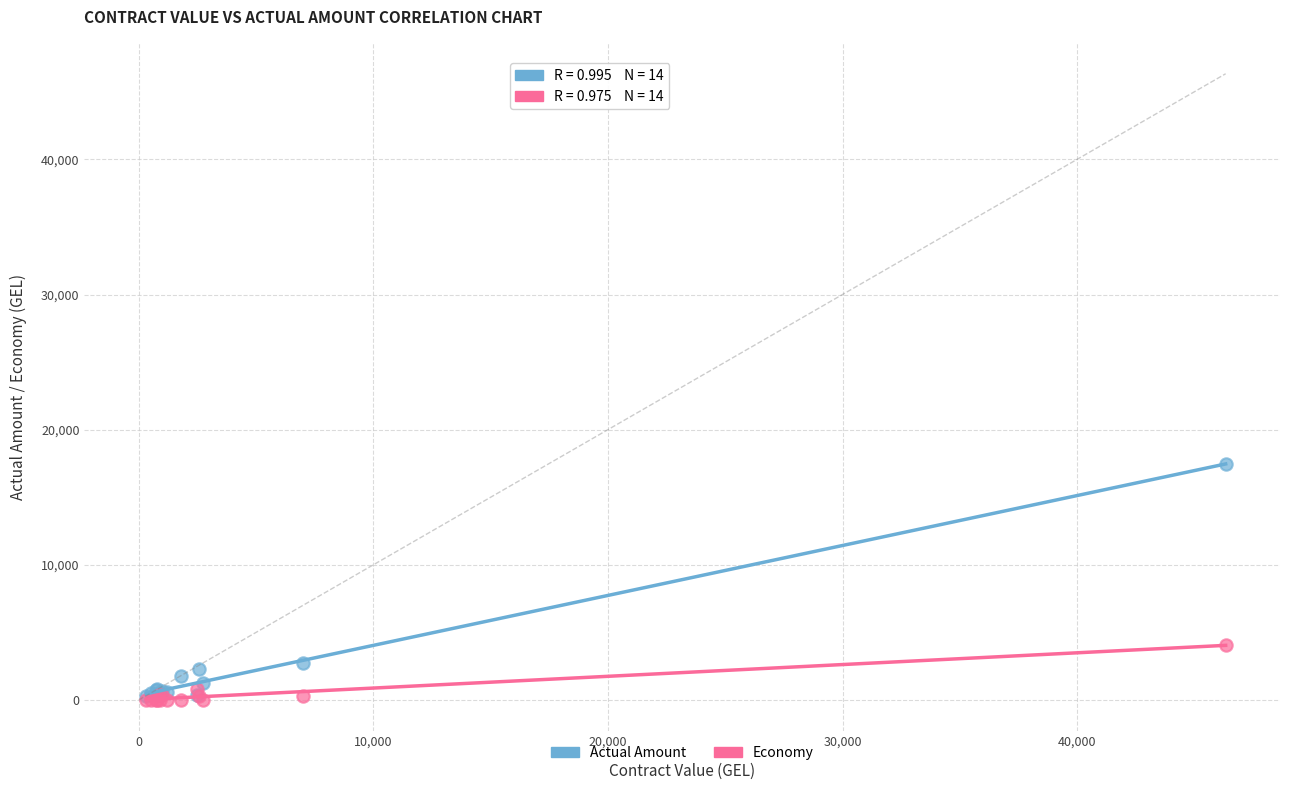

Which series has the largest Y range (max minus min)?

Actual Amount